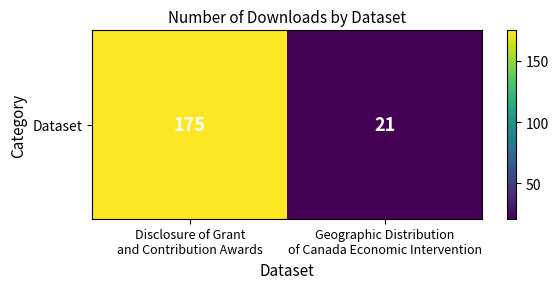

List the labels in order of value, largest first.

Disclosure of Grant
and Contribution Awards, Geographic Distribution
of Canada Economic Intervention